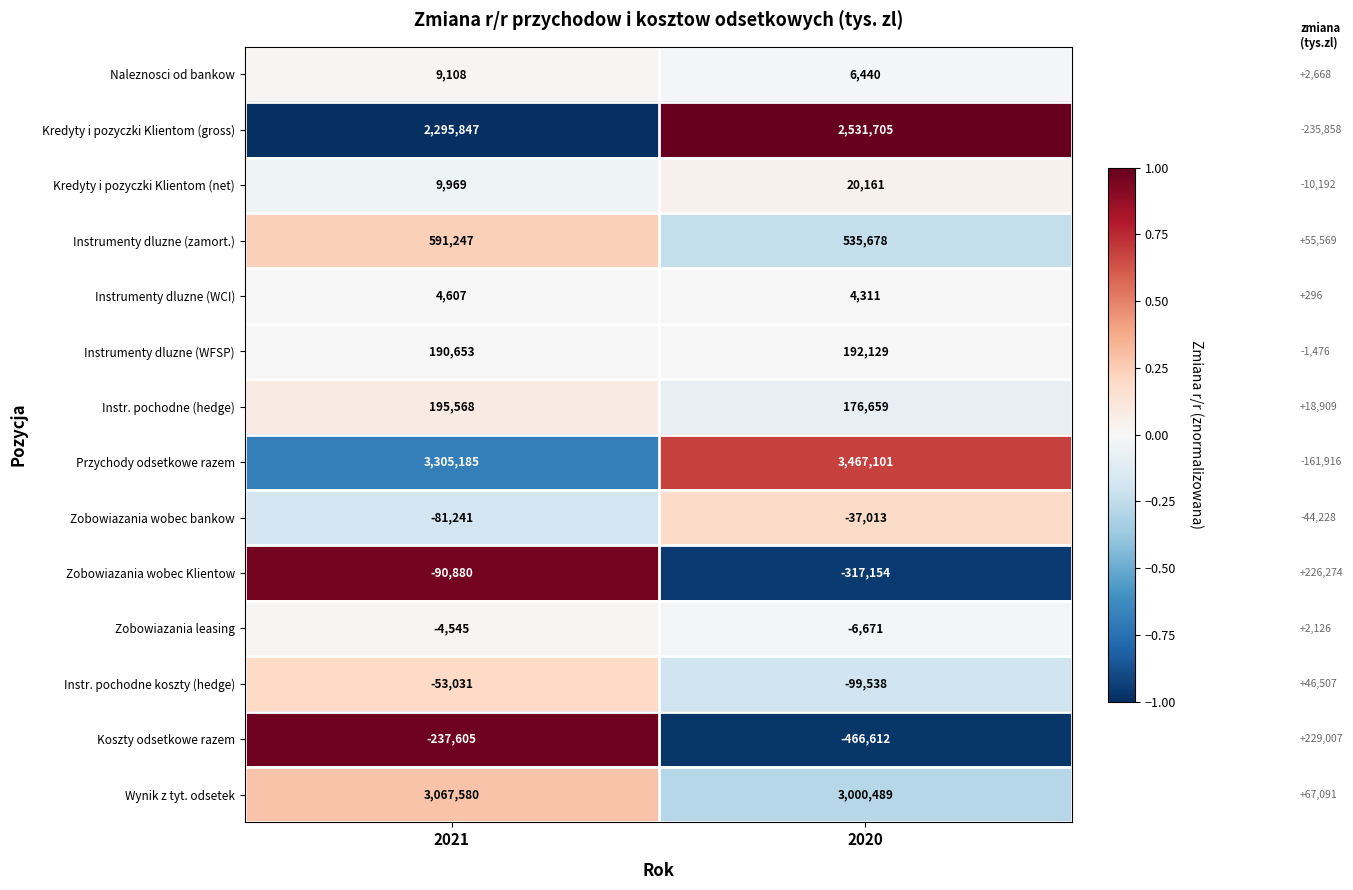

How many series are shown in this chart?

14